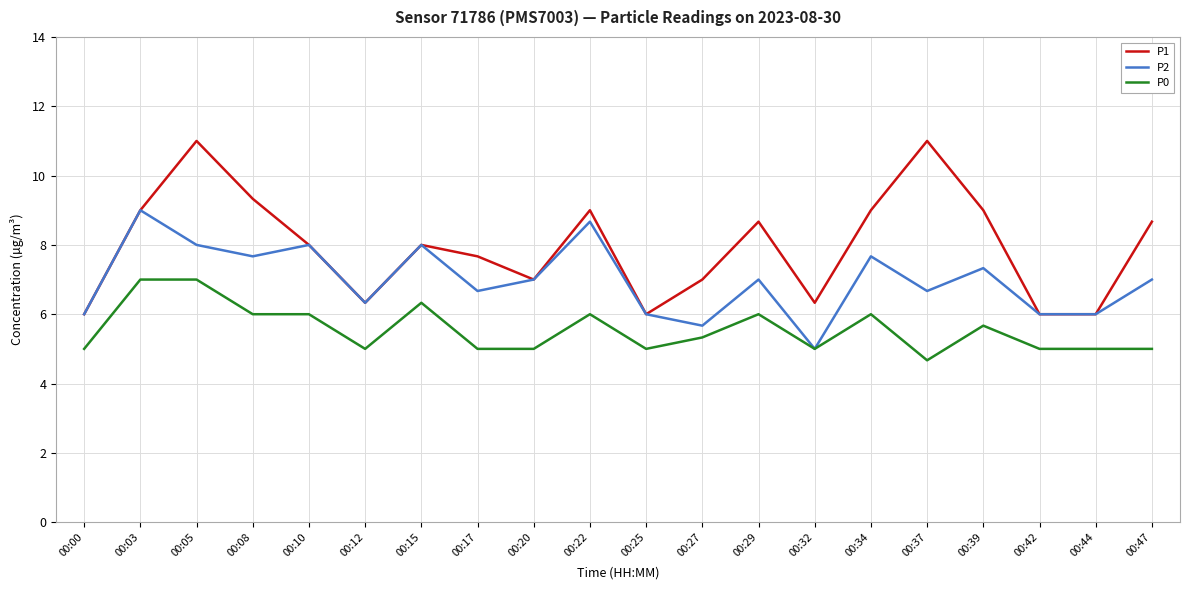

At which category is the sum across all series the highest?

00:05